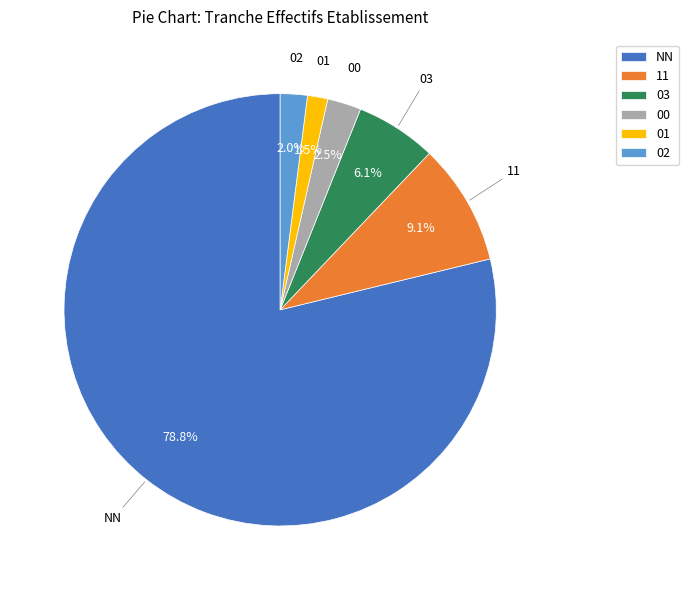

What is the largest slice in the pie chart?

NN